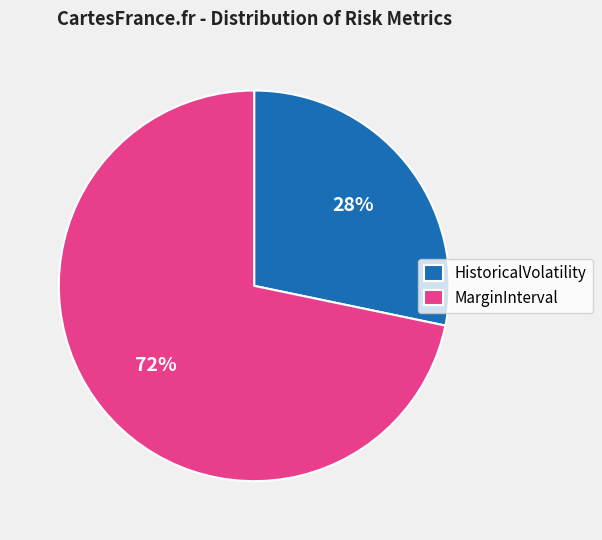

Between HistoricalVolatility and MarginInterval, which is larger?

MarginInterval